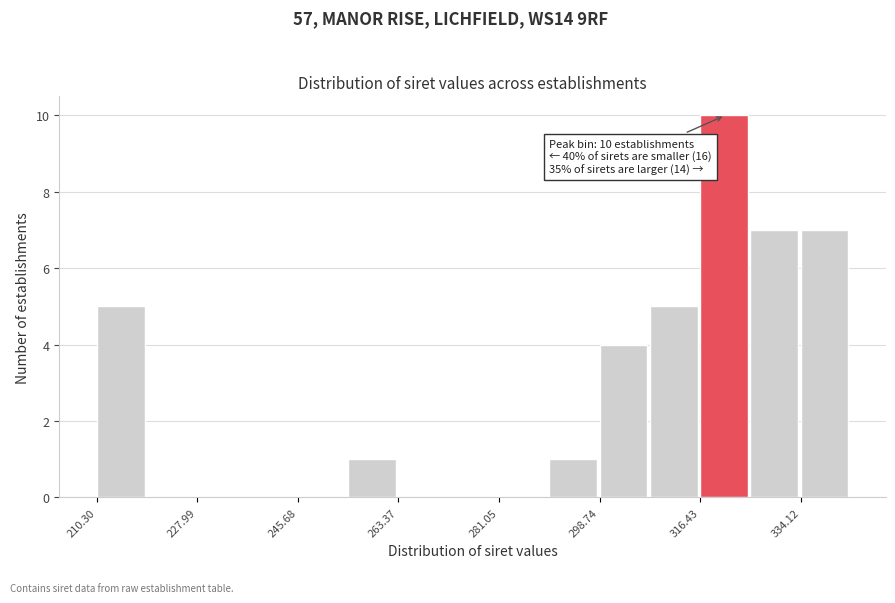

Which range on the x-axis has the tallest bar?

316 to 326